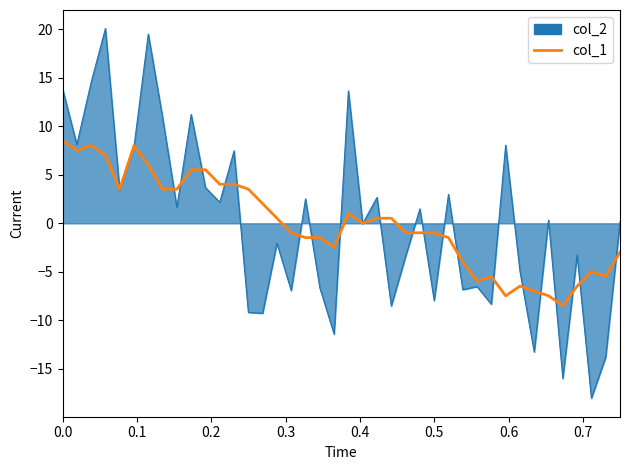

What is the spread (max minus min) of values at 0.4?

0.1